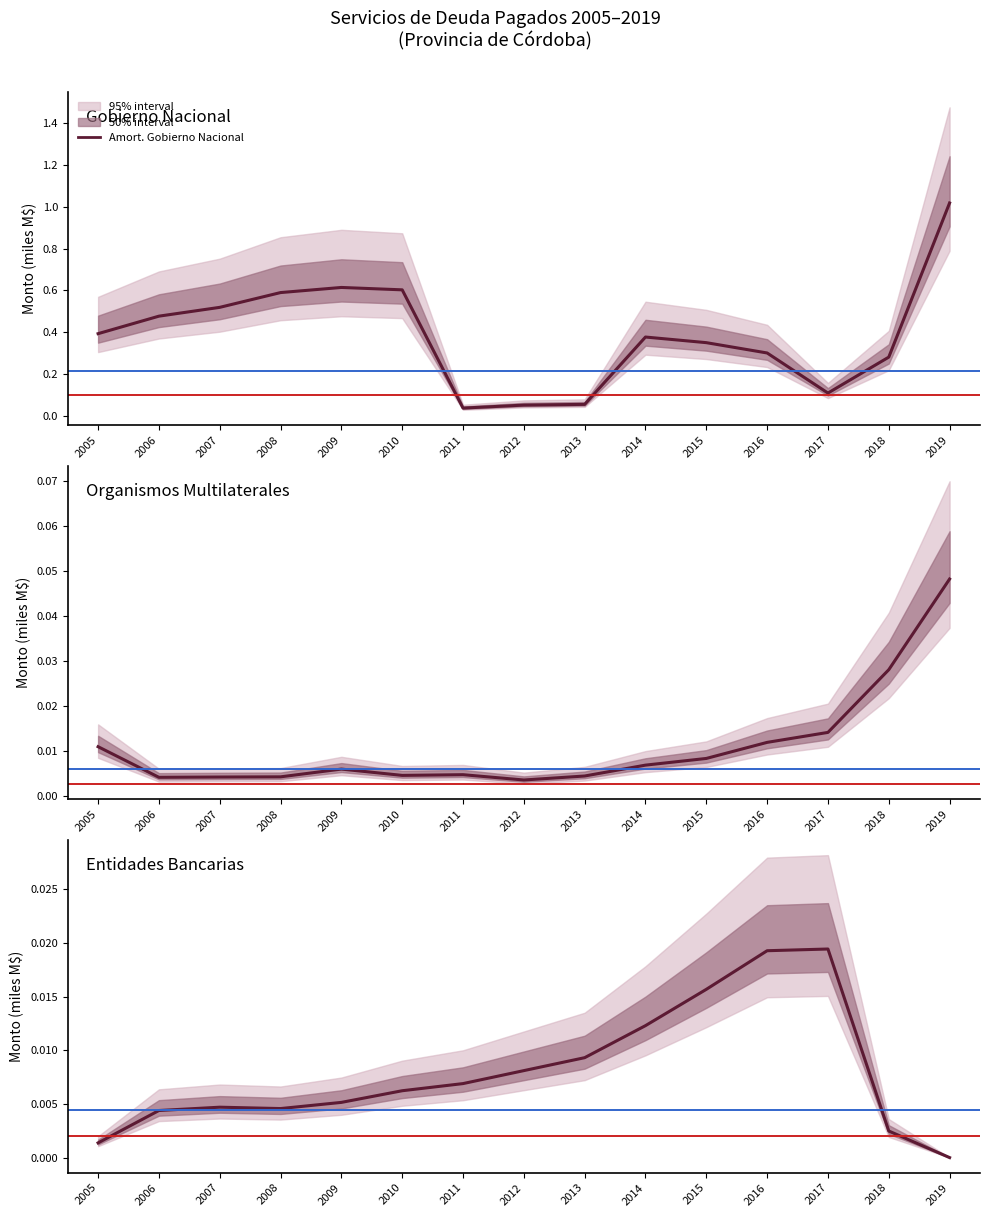

At how many categories does at least one series exceed 0?

15